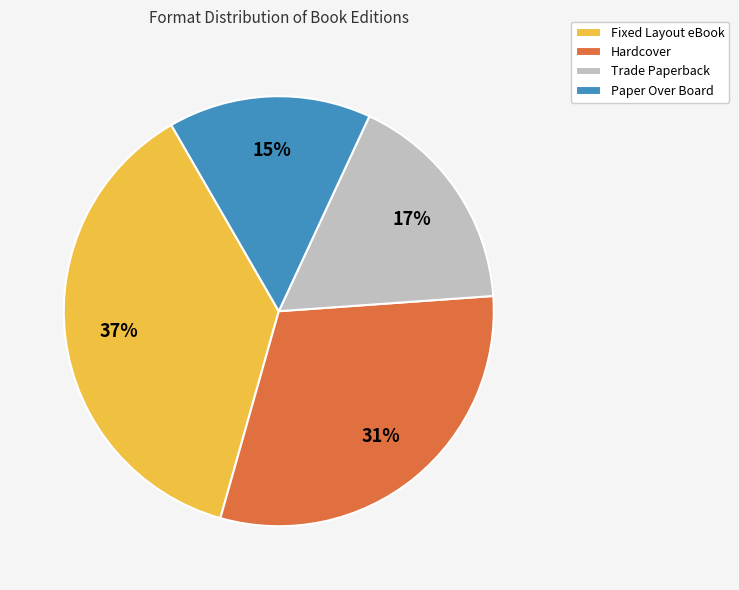

What is the ratio of the value at Trade Paperback to the value at Paper Over Board?

1.1